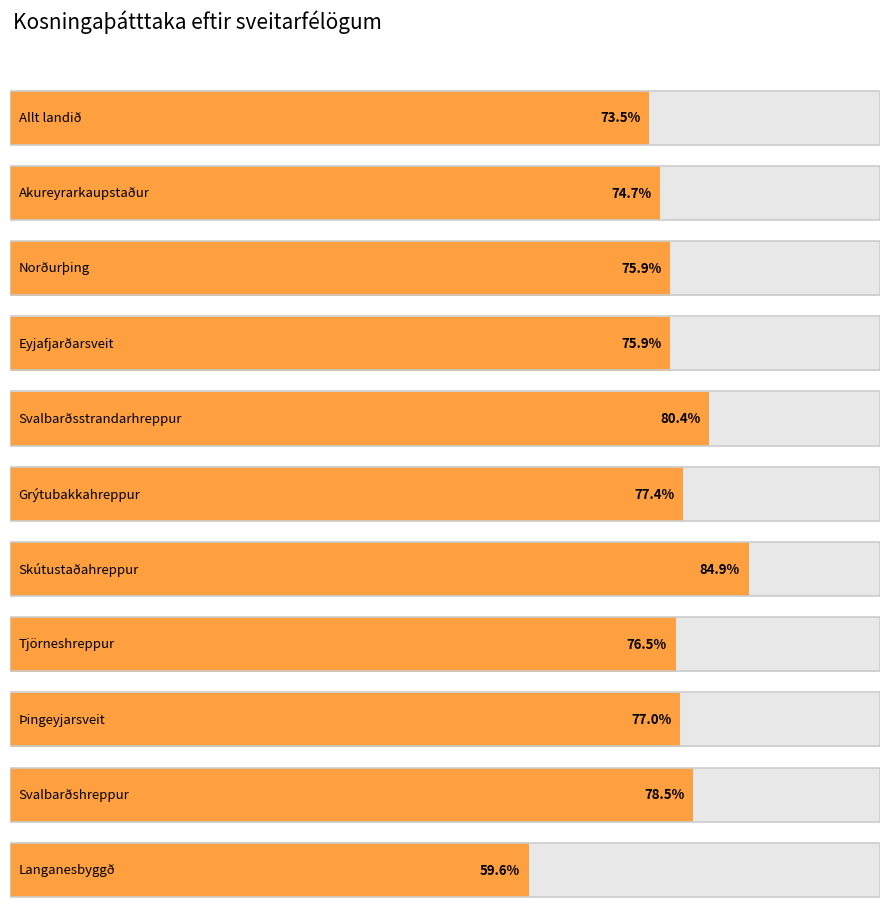

What is the highest value of the Kosningaþátttaka, % series?

84.9